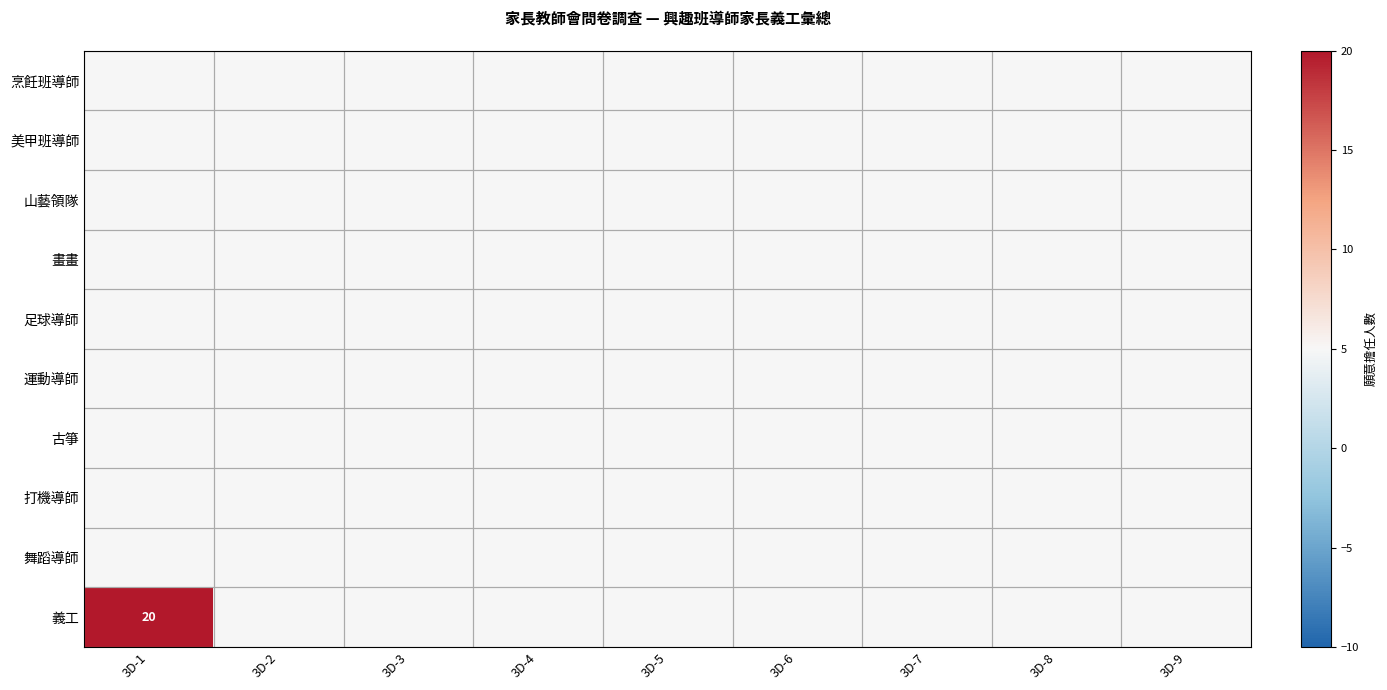

List the series in order of their peak value, lowest first.

烹飪班導師, 美甲班導師, 山藝領隊, 畫畫, 足球導師, 運動導師, 古箏, 打機導師, 舞蹈導師, 義工